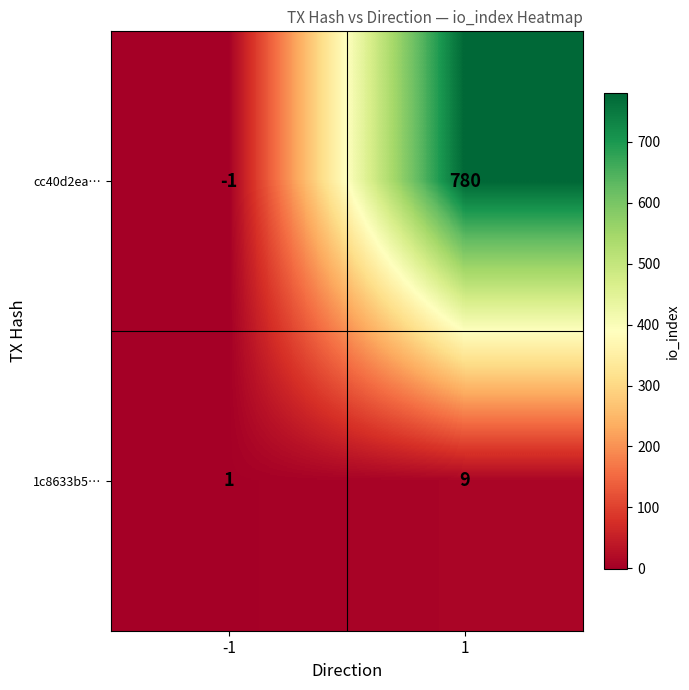

Is the value of 1c8633b5… at 1 greater than the value of cc40d2ea… at -1?

Yes